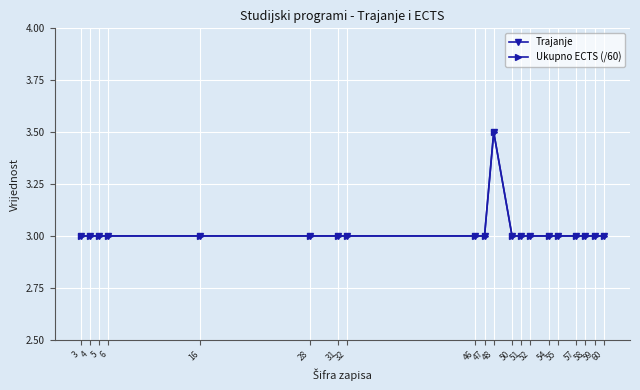

Which label corresponds to the smallest value in the chart?

3